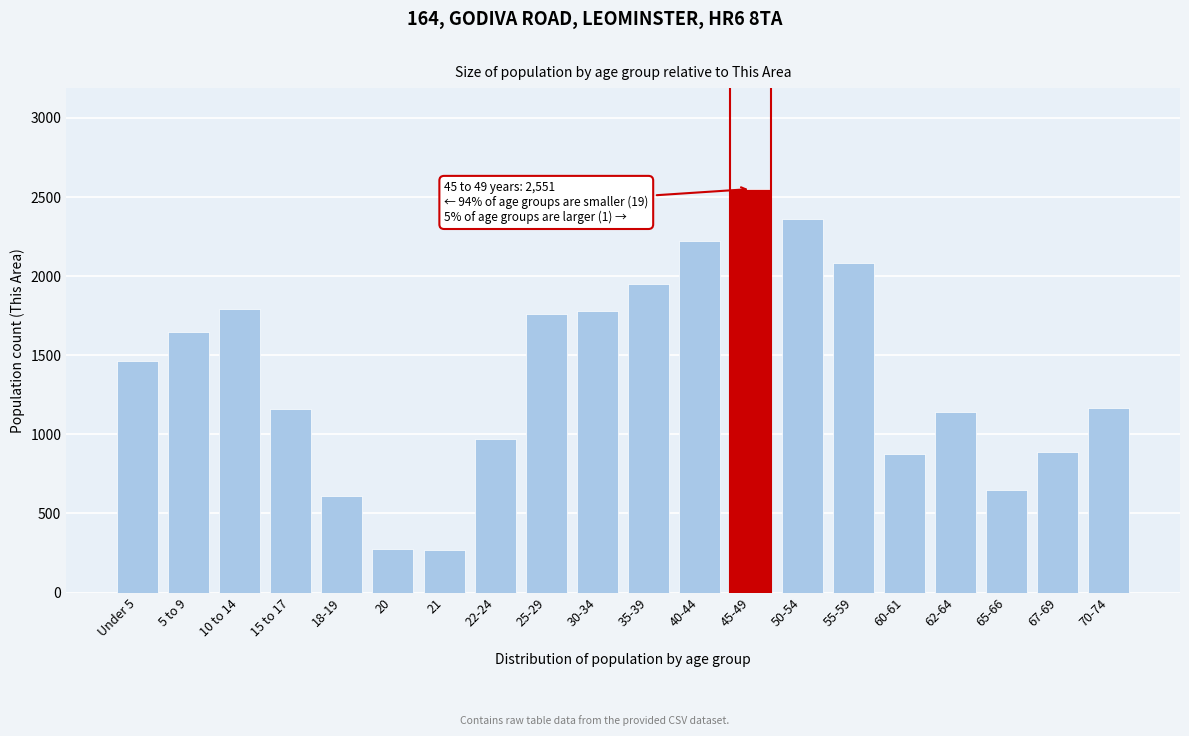

At which label is the value closest to 1409?

Under 5